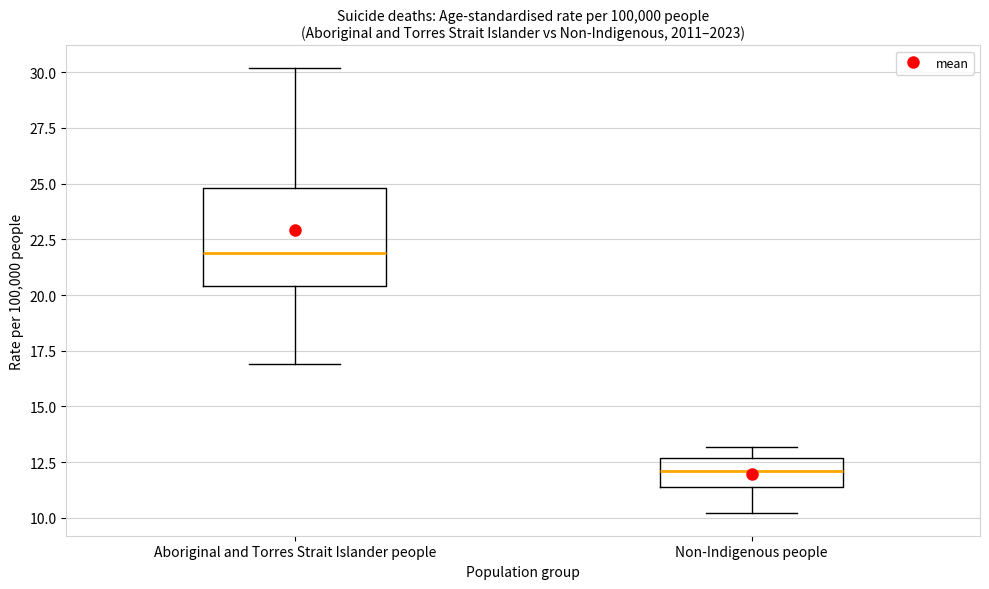

Which box is the tallest, from its lower edge to its upper edge?

Aboriginal and Torres Strait Islander people